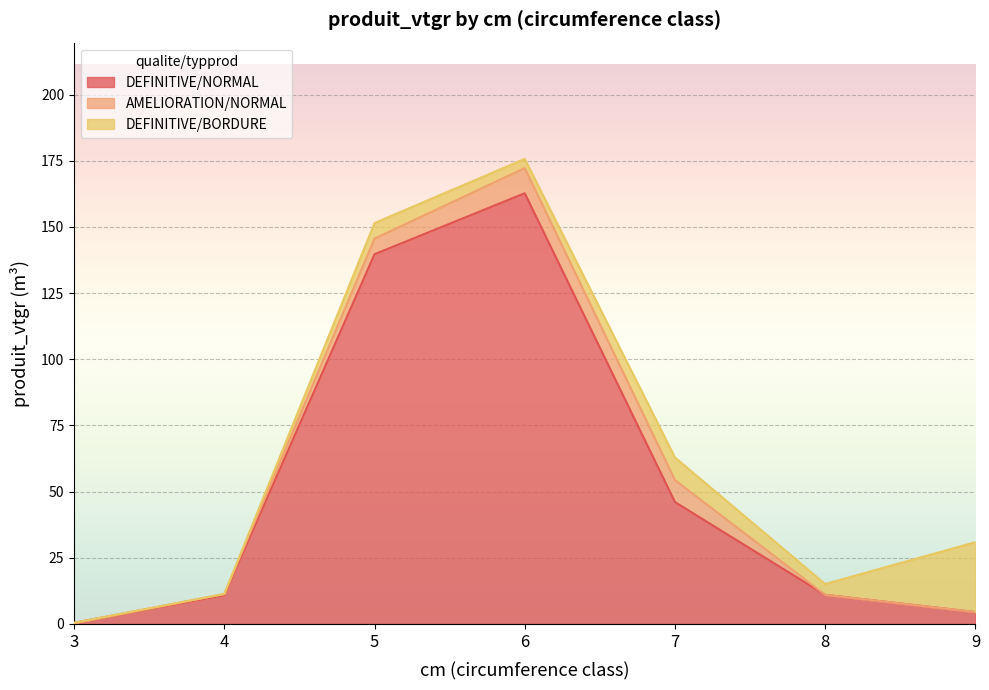

Which category has the lowest value across all series?

3